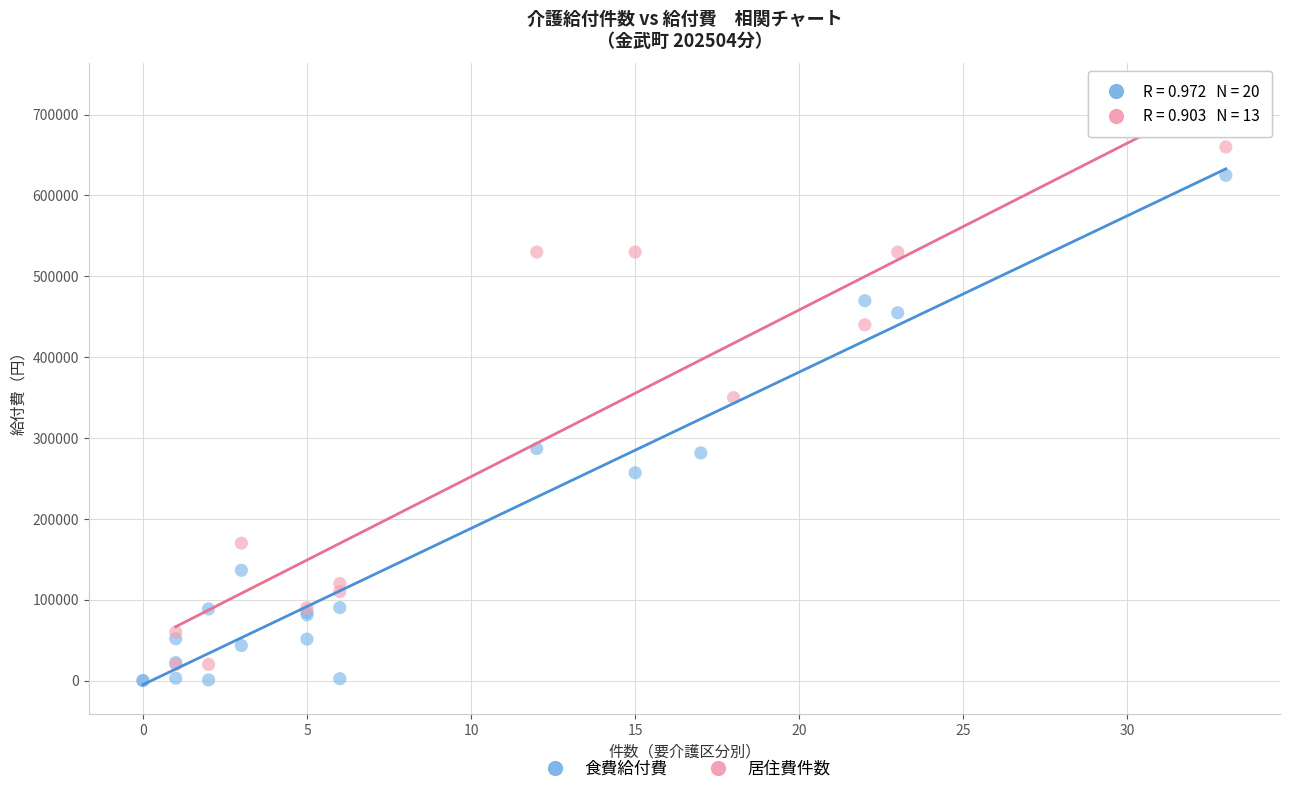

Which series has the widest spread of Y values?

居住費件数